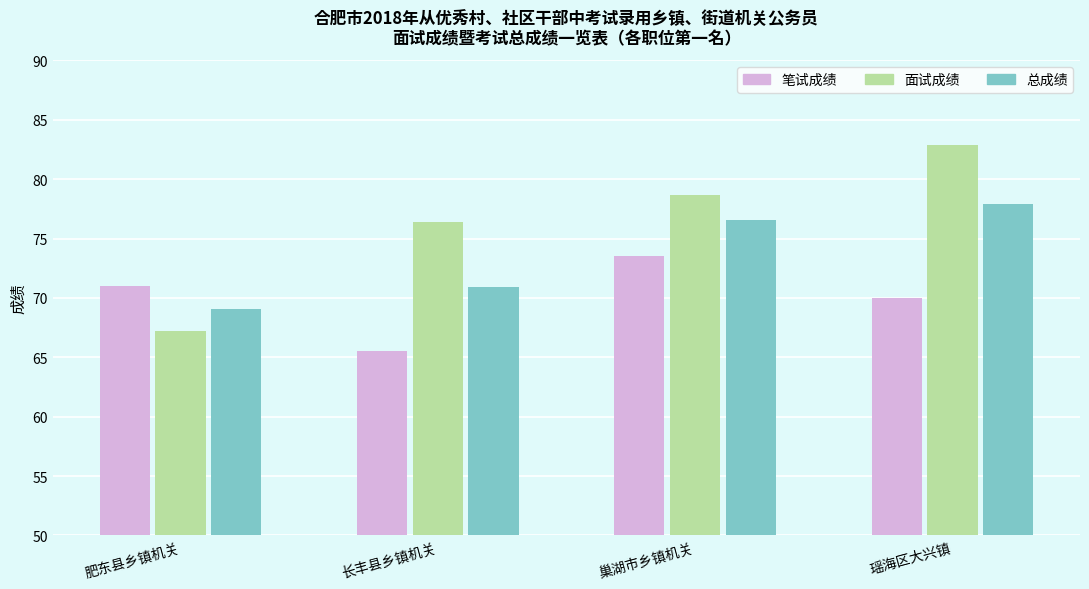

True or false: 笔试成绩 has a value of 38.0 at 肥东县乡镇机关.

False